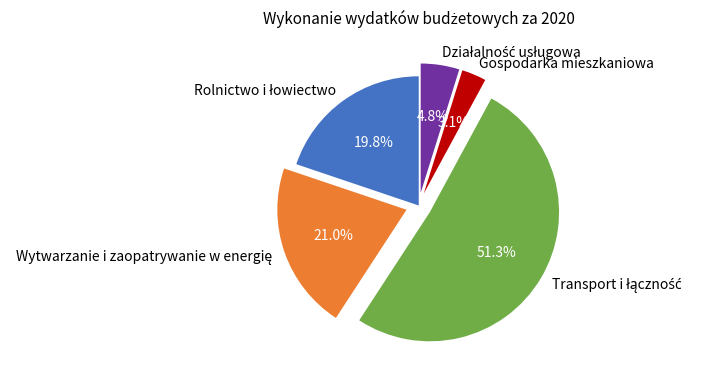

Is there any slice that represents more than half of the pie?

Yes